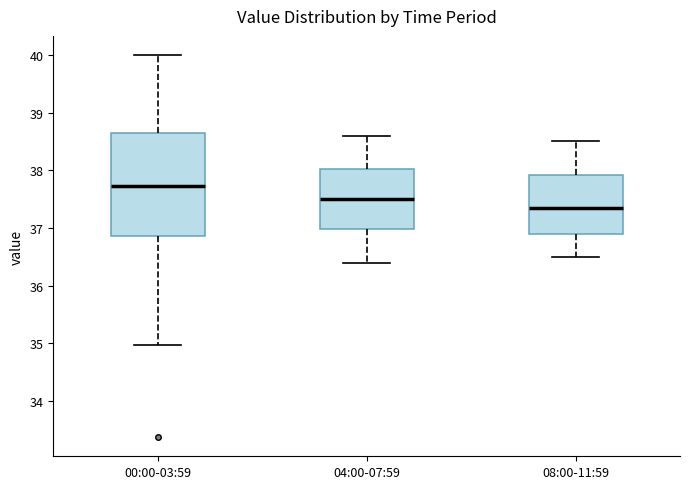

Reading left to right, read every box against the y-axis: the position of its median line, the range the box covers, and the ends of its whiskers. The values are not printed on the chart, so give them approximately, as read against the axis.

00:00-03:59: median 37.7, box 36.9 to 38.6, whiskers 35.0 to 40.0
04:00-07:59: median 37.5, box 37.0 to 38.0, whiskers 36.4 to 38.6
08:00-11:59: median 37.4, box 36.9 to 37.9, whiskers 36.5 to 38.5